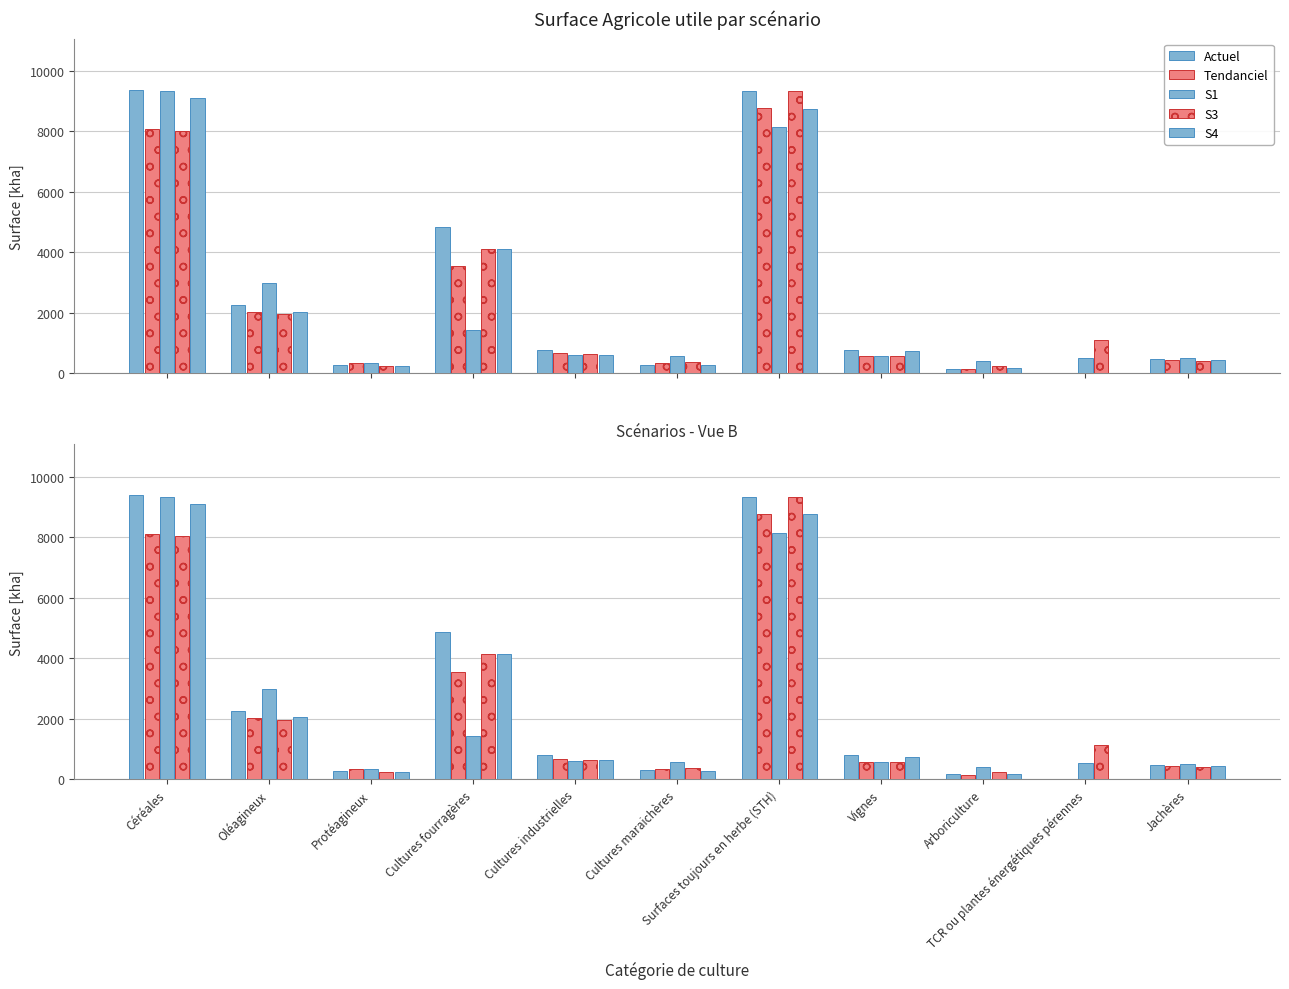

How many groups of bars are there?

11